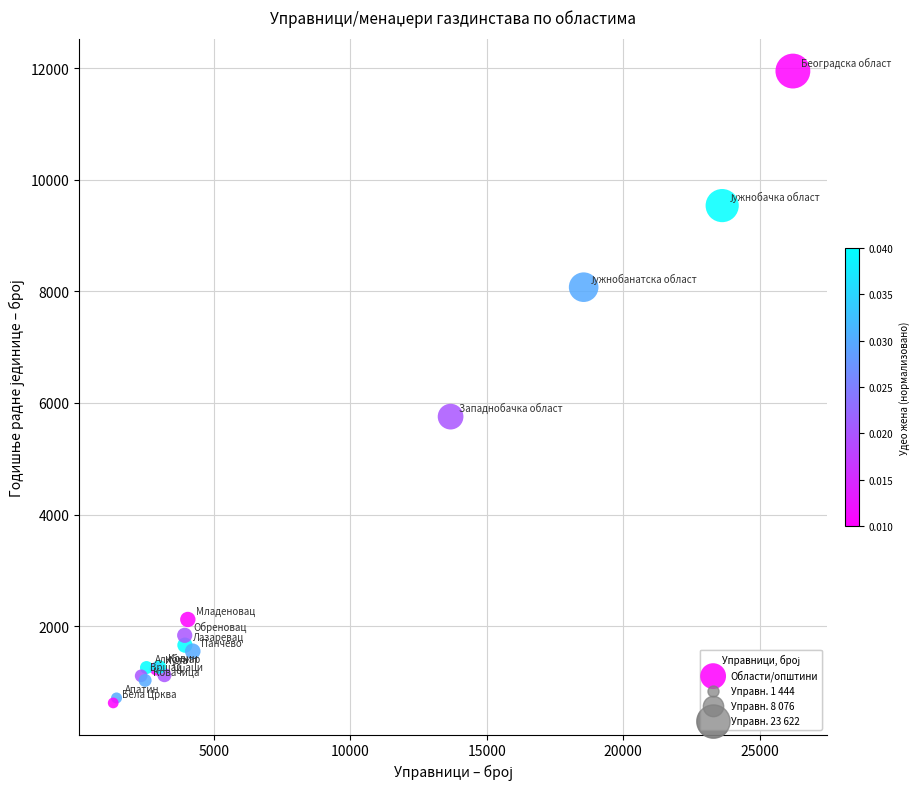

What Y value in the scatter plot is closest to 6286?

5755